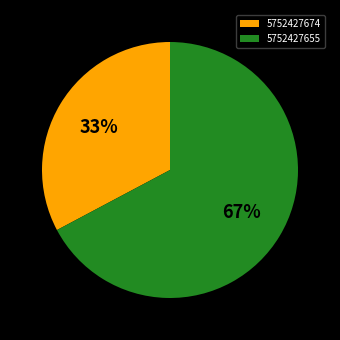

What percentage is the 5752427674 slice, to the nearest percent?

33%